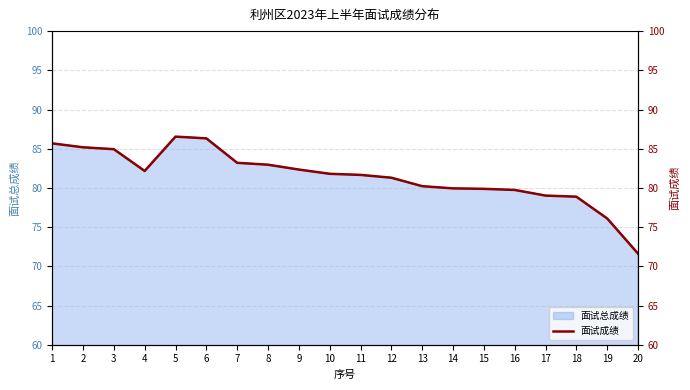

What is the average value?

81.5